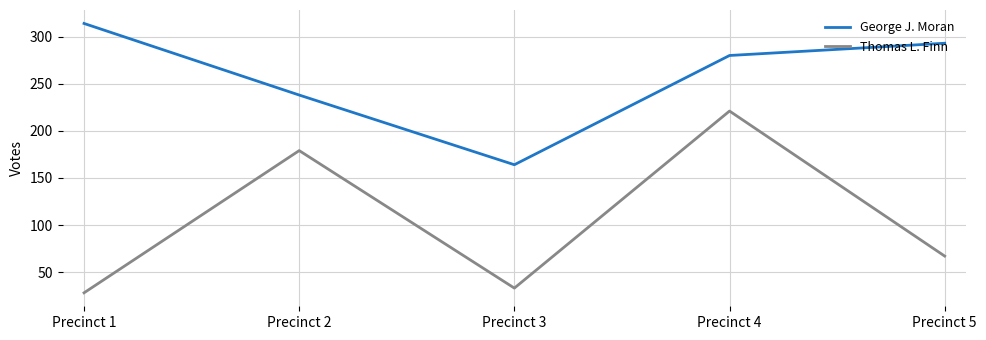

What is the sum of all Thomas L. Finn values?

528